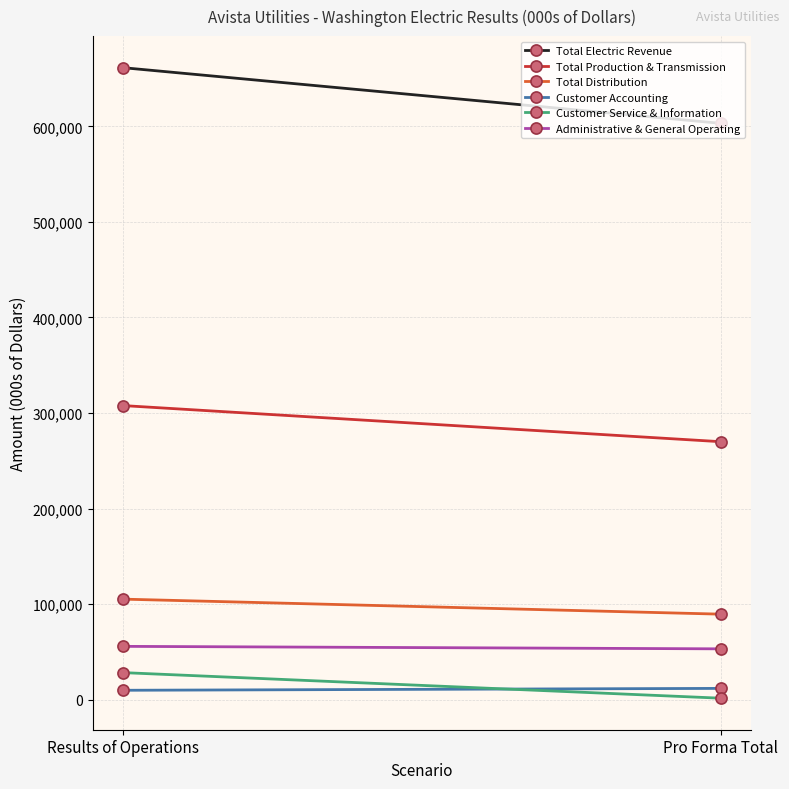

Reading right to left, transcribe all the data shown in this chart.

Total Electric Revenue: 603150.0	661457.0
Total Production & Transmission: 270031.9	307860.0
Total Distribution: 89569.3	105301.0
Customer Accounting: 11896.0	9916.0
Customer Service & Information: 1635.0	28425.0
Administrative & General Operating: 53275.0	55880.0